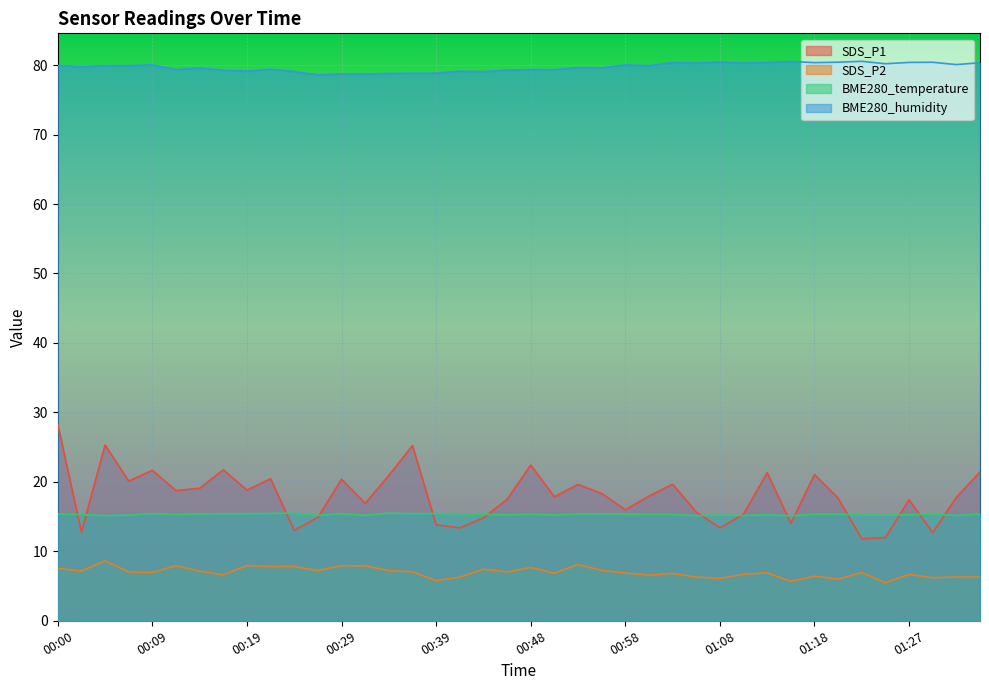

What is the value of the SDS_P1 point at the 28th from the left?

15.7